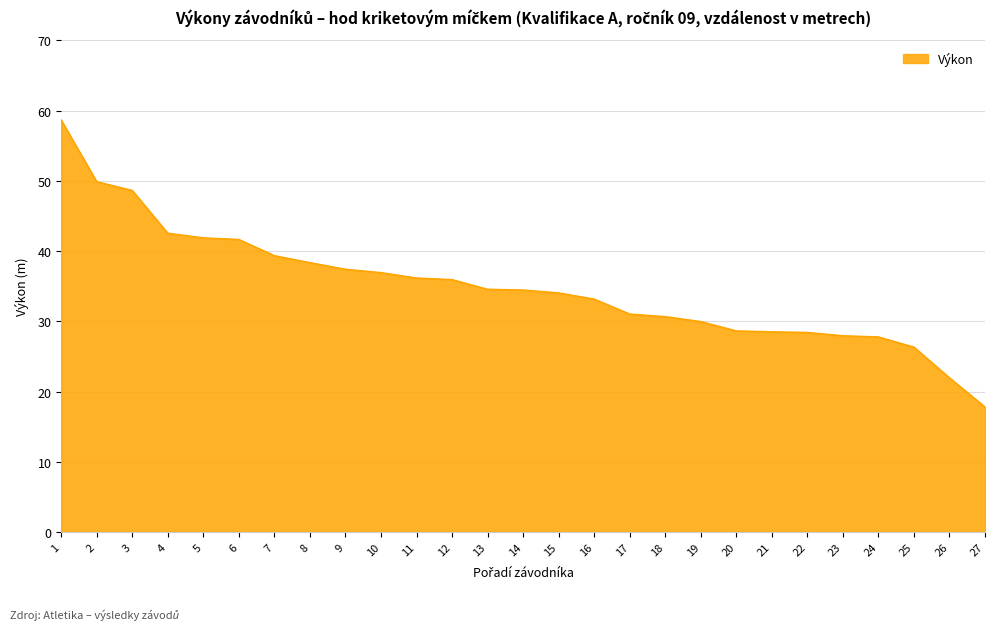

True or false: the data shows 34.6 at 13.

True